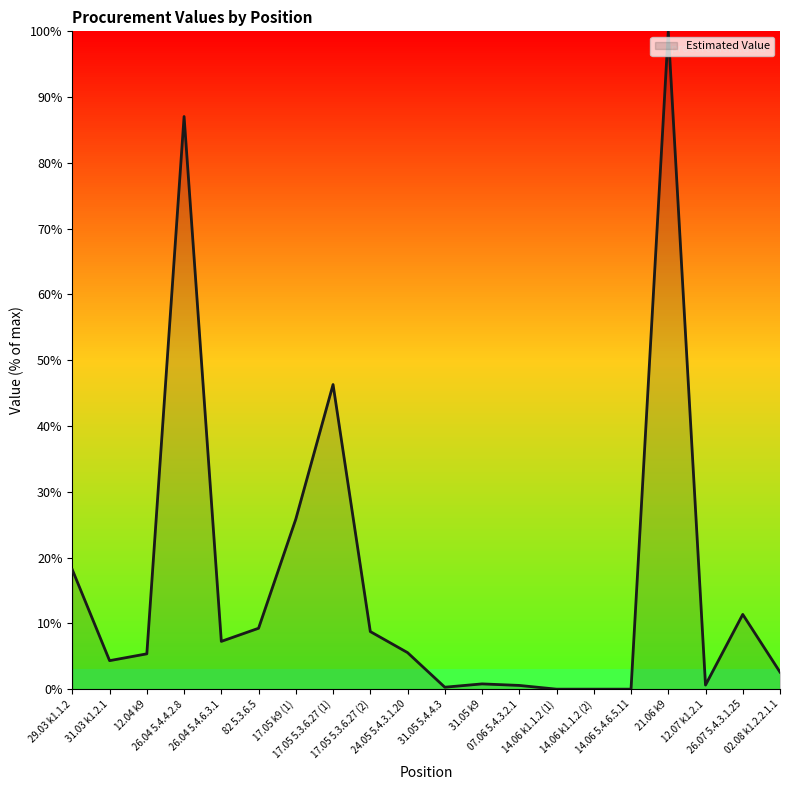

What is the difference between the values at 31.05 k9 and 24.05 5.4.3.1.20?

4.8